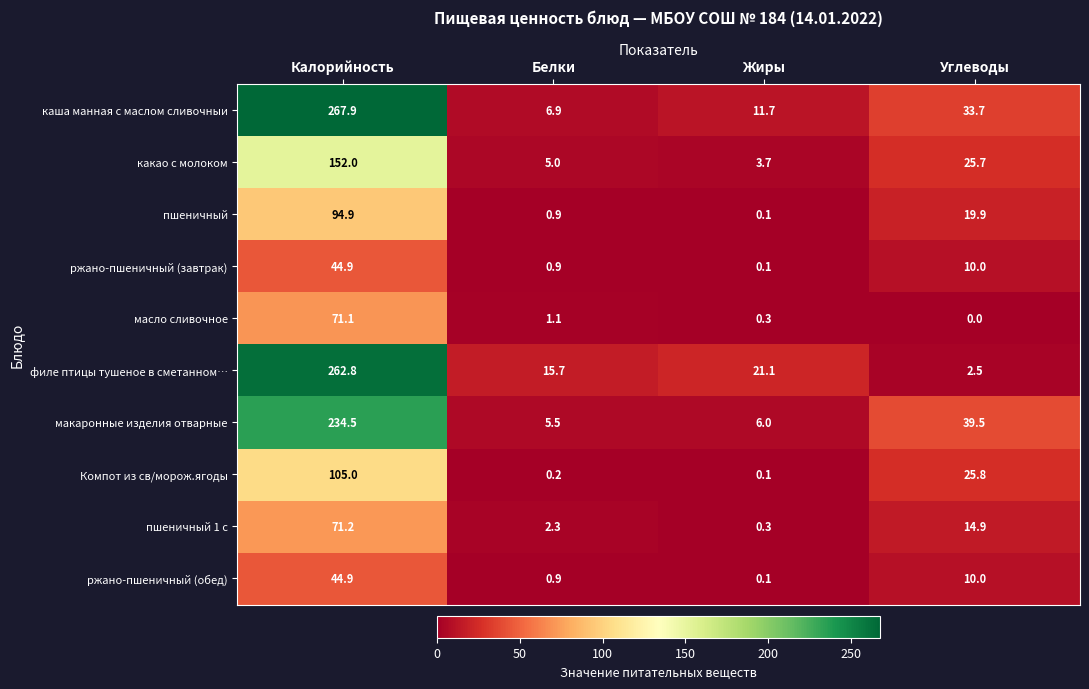

Which series has the largest total across all categories?

каша манная с маслом сливочныи